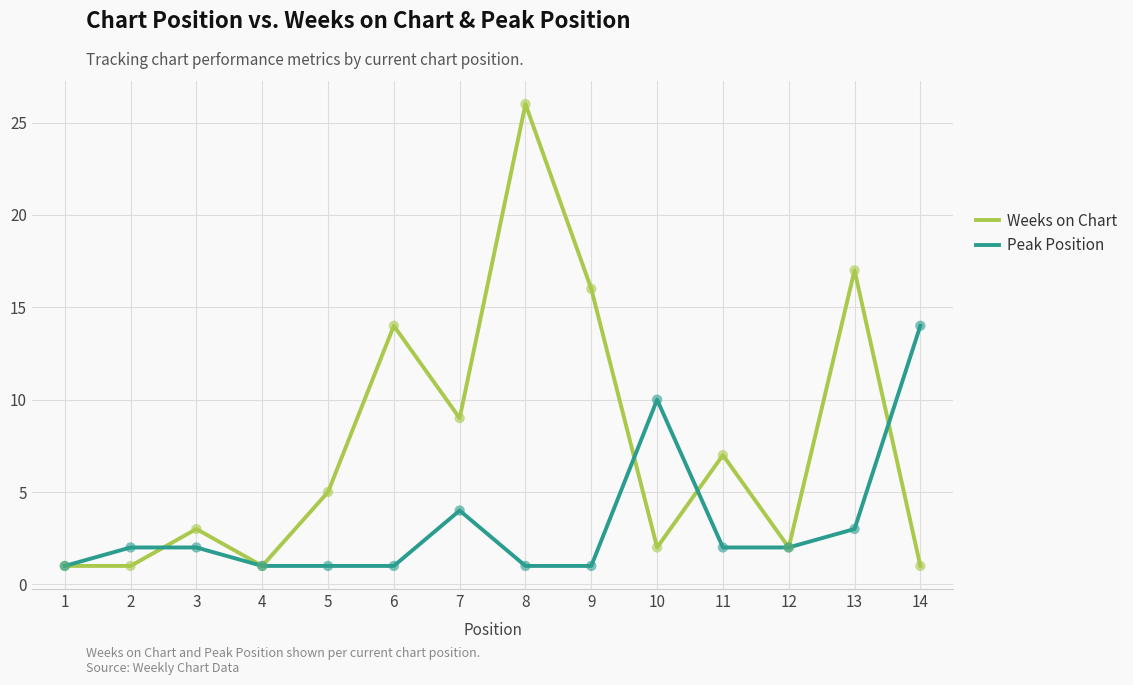

Which series has the widest spread of values?

Weeks on Chart